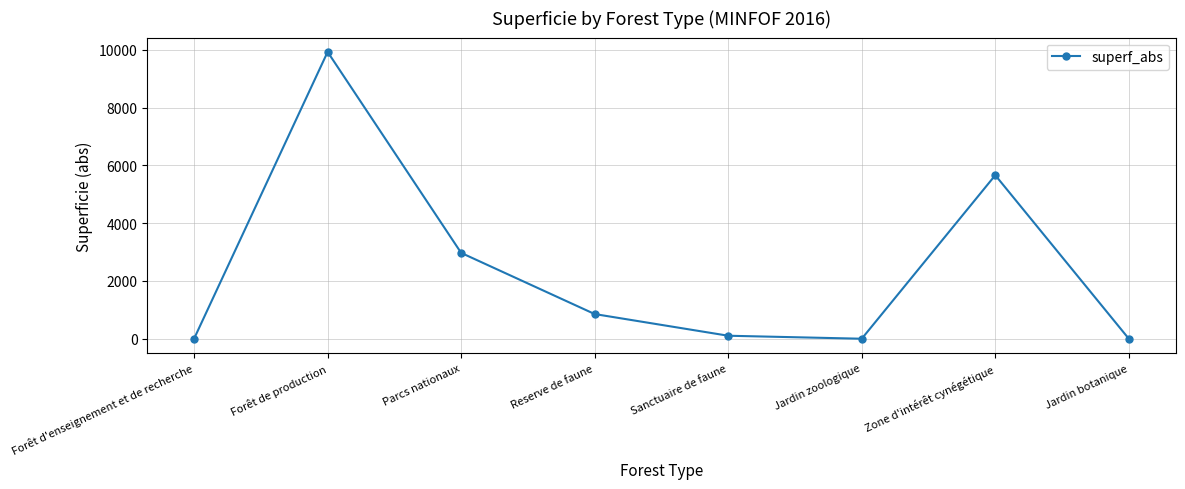

What is the value of the 1st point from the left?

2.4